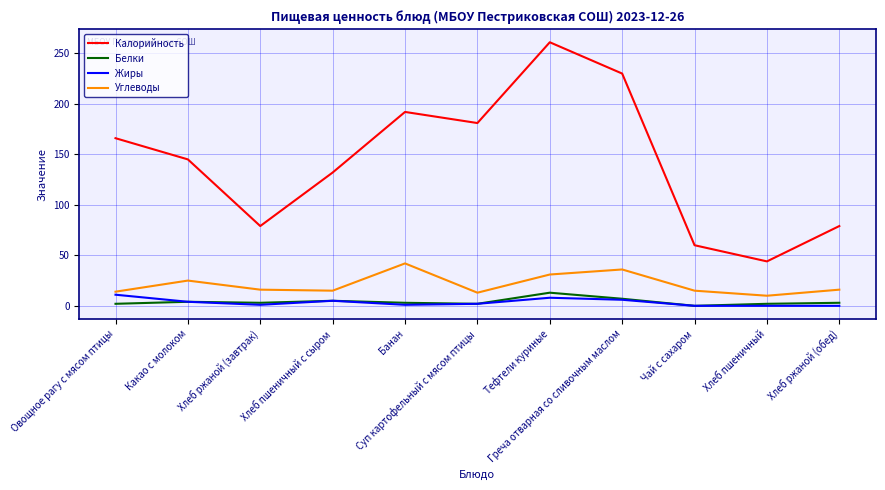

True or false: Белки and Углеводы intersect in this chart.

False